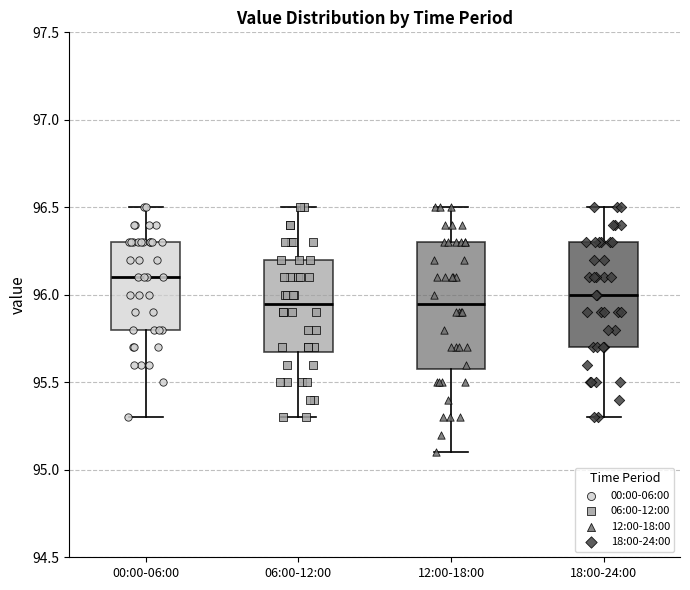

Reading left to right, read every box against the y-axis: the position of its median line, the range the box covers, and the ends of its whiskers. The values are not printed on the chart, so give them approximately, as read against the axis.

00:00-06:00: median 96.10, box 95.80 to 96.30, whiskers 95.30 to 96.50
06:00-12:00: median 95.95, box 95.70 to 96.20, whiskers 95.30 to 96.50
12:00-18:00: median 95.95, box 95.60 to 96.30, whiskers 95.10 to 96.50
18:00-24:00: median 96.00, box 95.70 to 96.30, whiskers 95.30 to 96.50